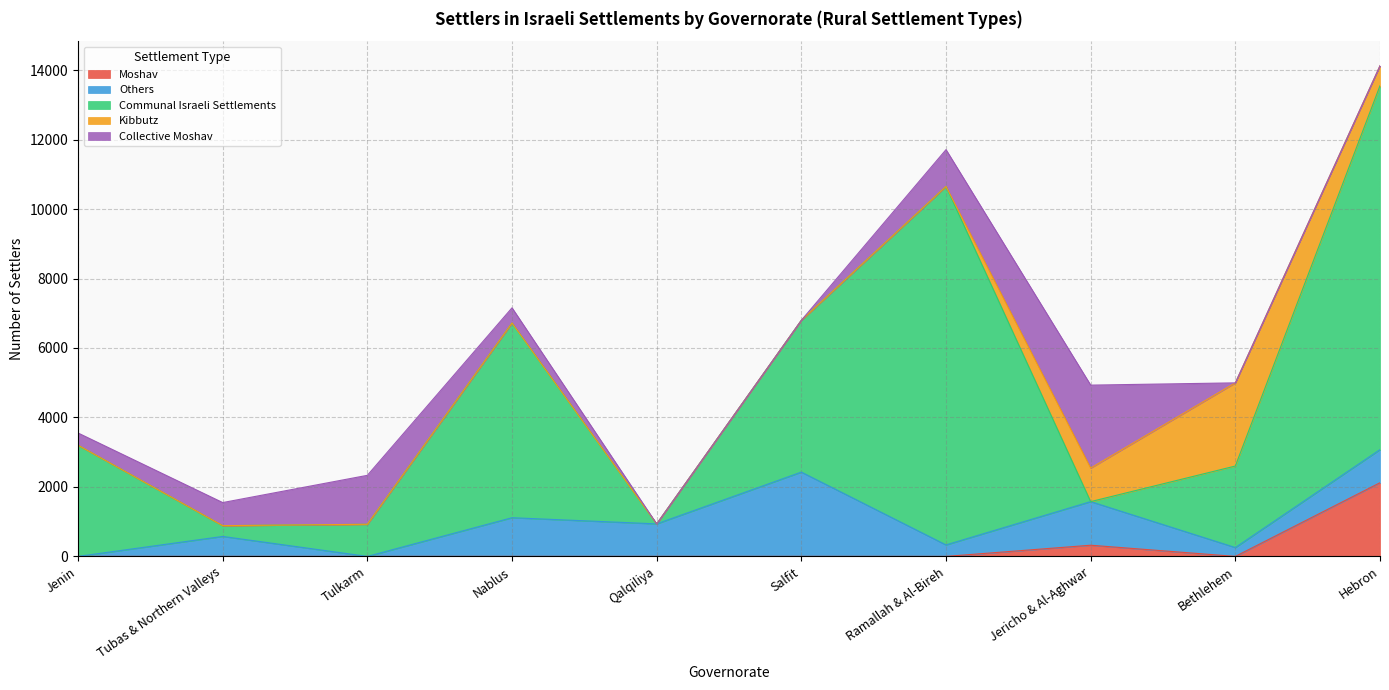

Is it true that Communal Israeli Settlements equals 8689 at Nablus?

False